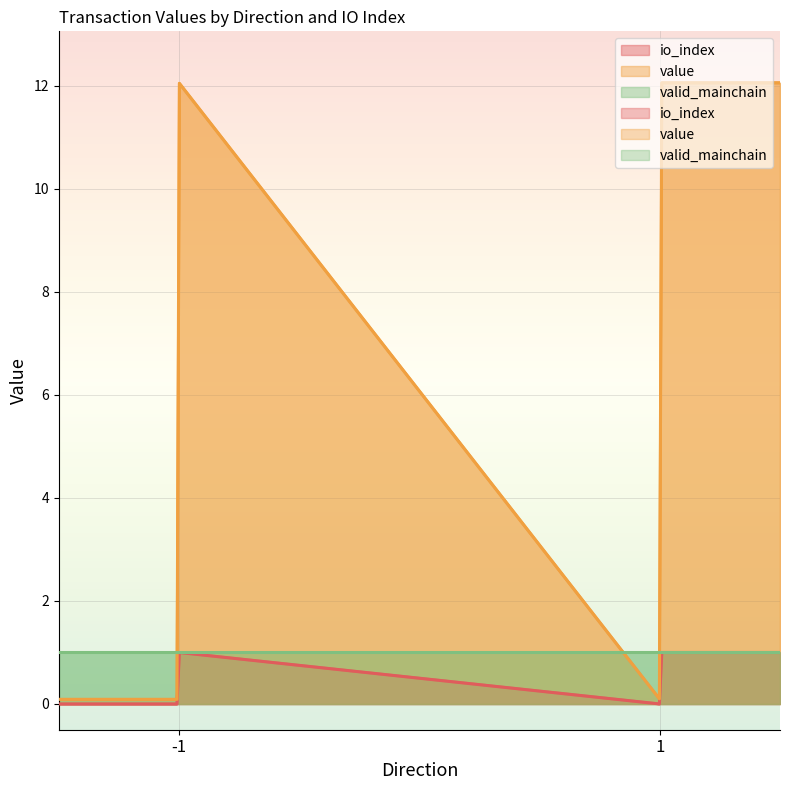

Which has a higher value, -1_1 or -1_0?

-1_1